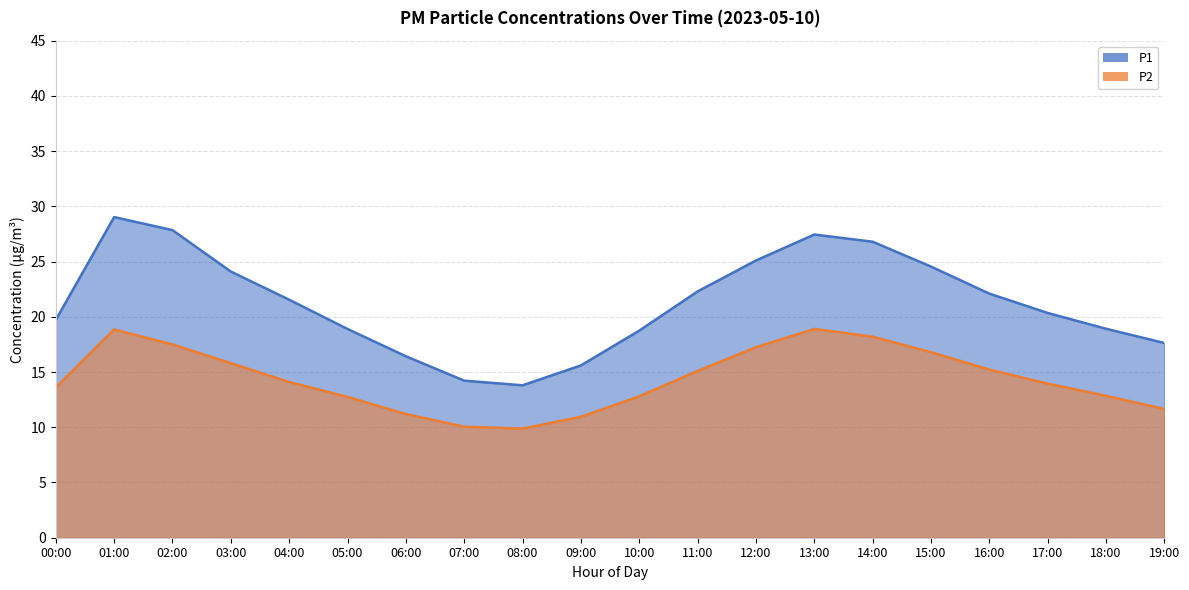

What are all the series names shown in the legend?

P1, P2